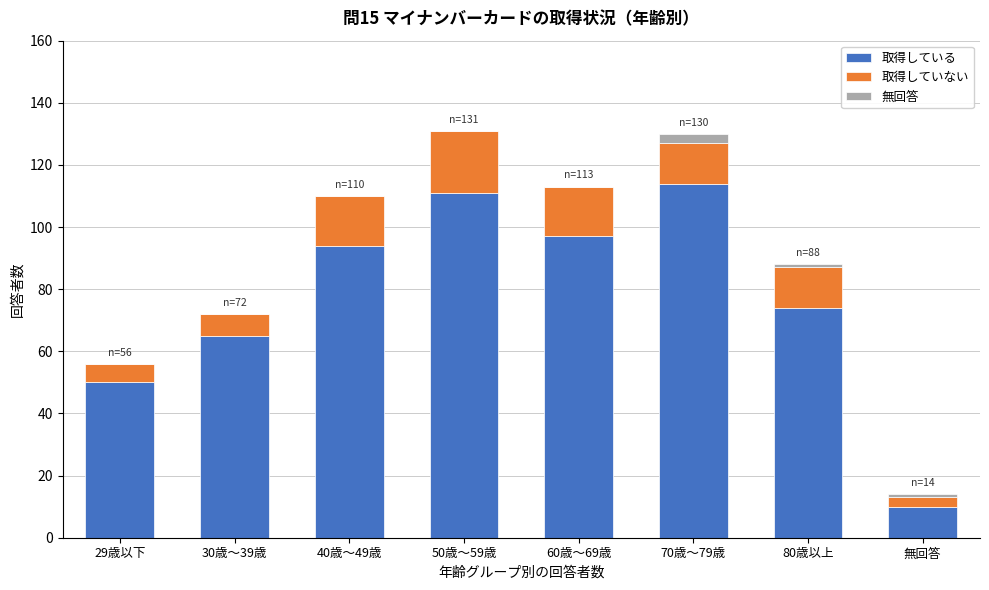

Reading right to left, transcribe the values for 取得している.

無回答=10	80歳以上=74	70歳～79歳=114	60歳～69歳=97	50歳～59歳=111	40歳～49歳=94	30歳～39歳=65	29歳以下=50